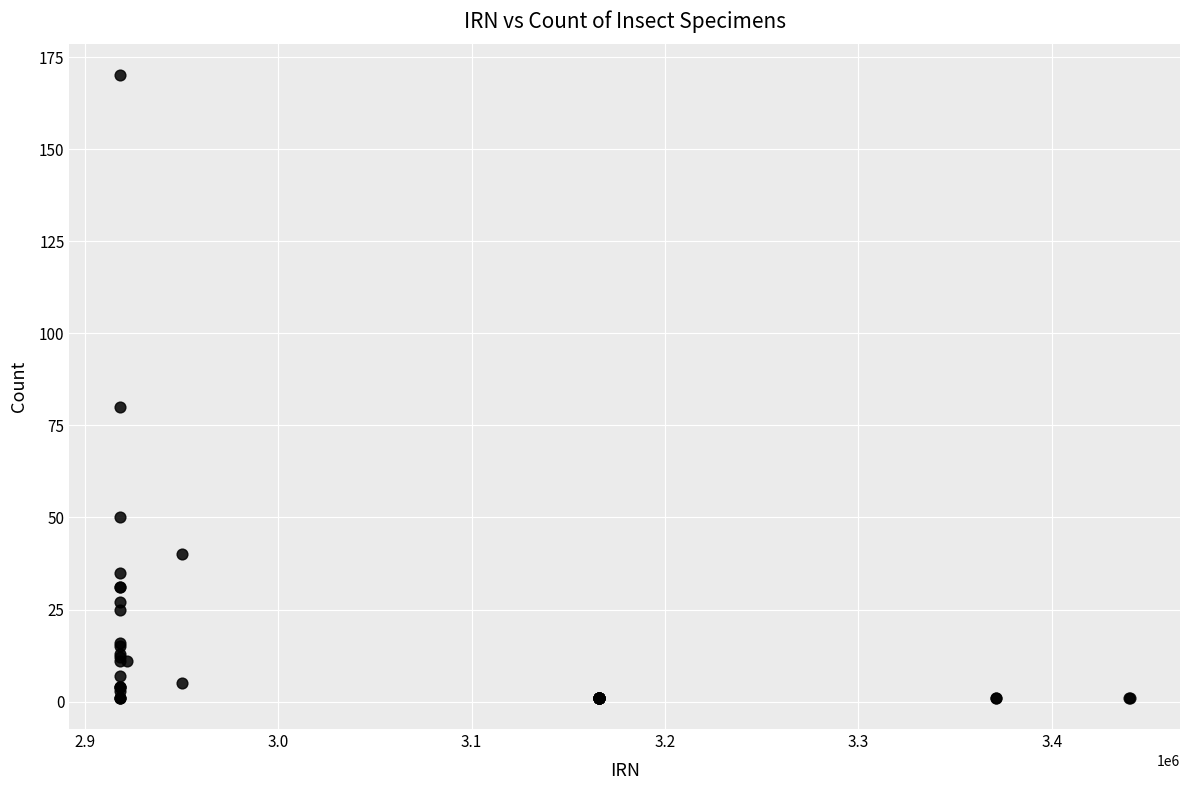

What Y value in the scatter plot is closest to 85?

80